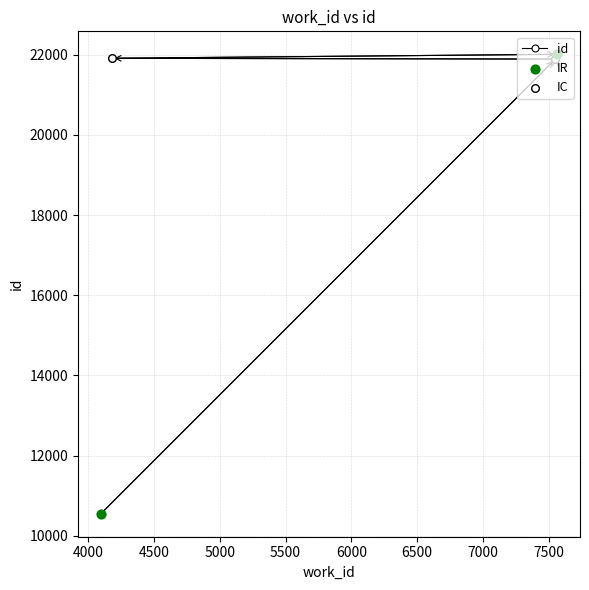

Which has a higher value, 7565 or 4096?

7565